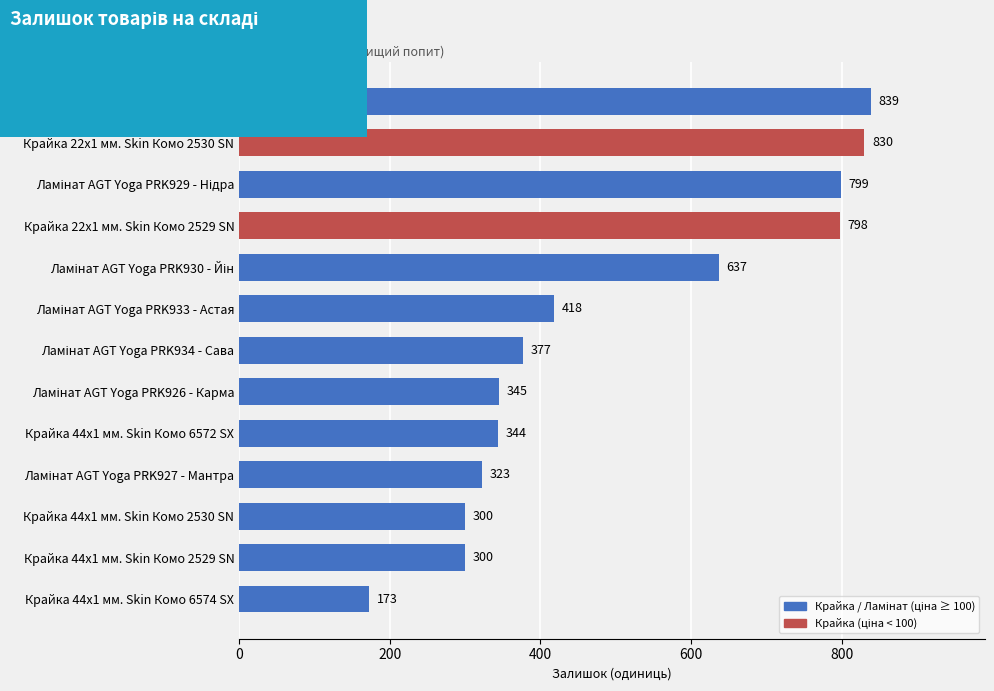

Which has a higher value, Крайка 44x1 мм. Skin Комо 2530 SN or Крайка 44x1 мм. Skin Комо 6572 SX?

Крайка 44x1 мм. Skin Комо 6572 SX